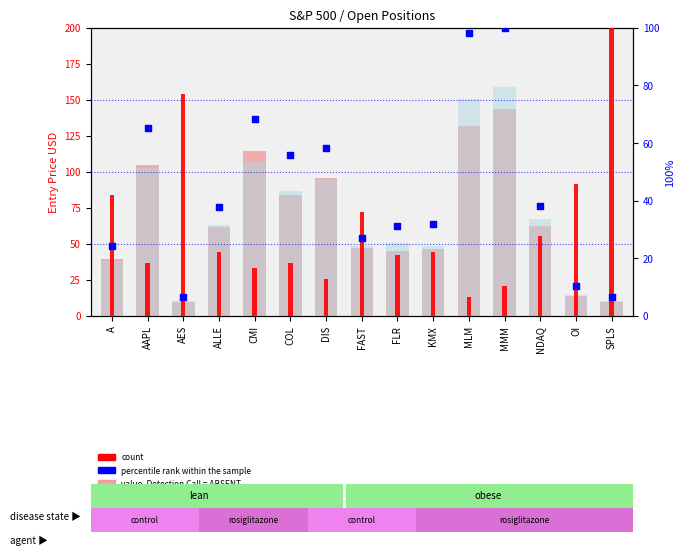

At how many categories does at least one series exceed 153?

1